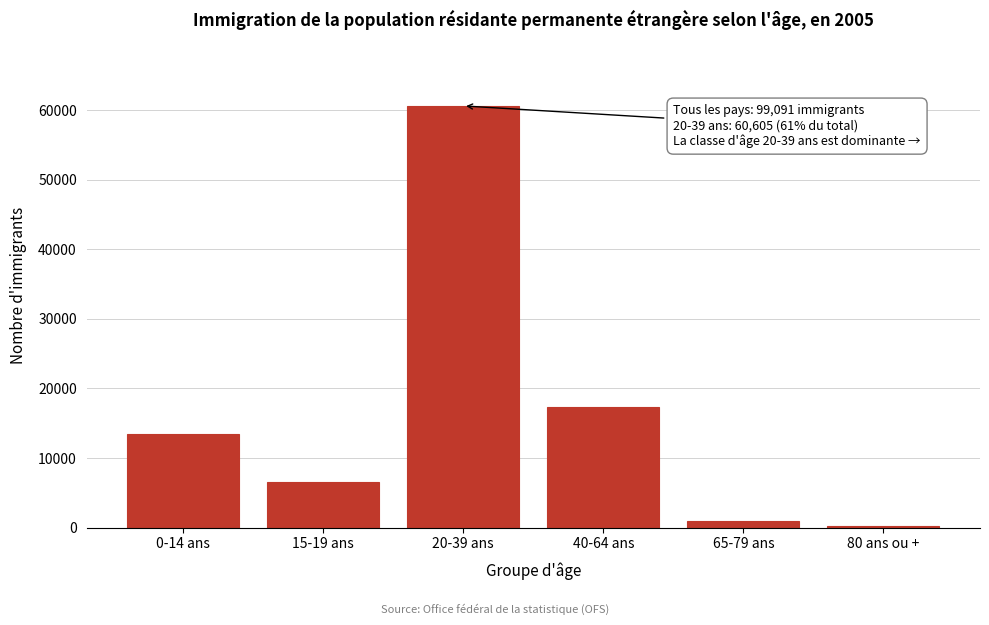

Reading left to right, list all the values displayed in this chart.

0-14 ans=13387	15-19 ans=6600	20-39 ans=60605	40-64 ans=17344	65-79 ans=966	80 ans ou +=189